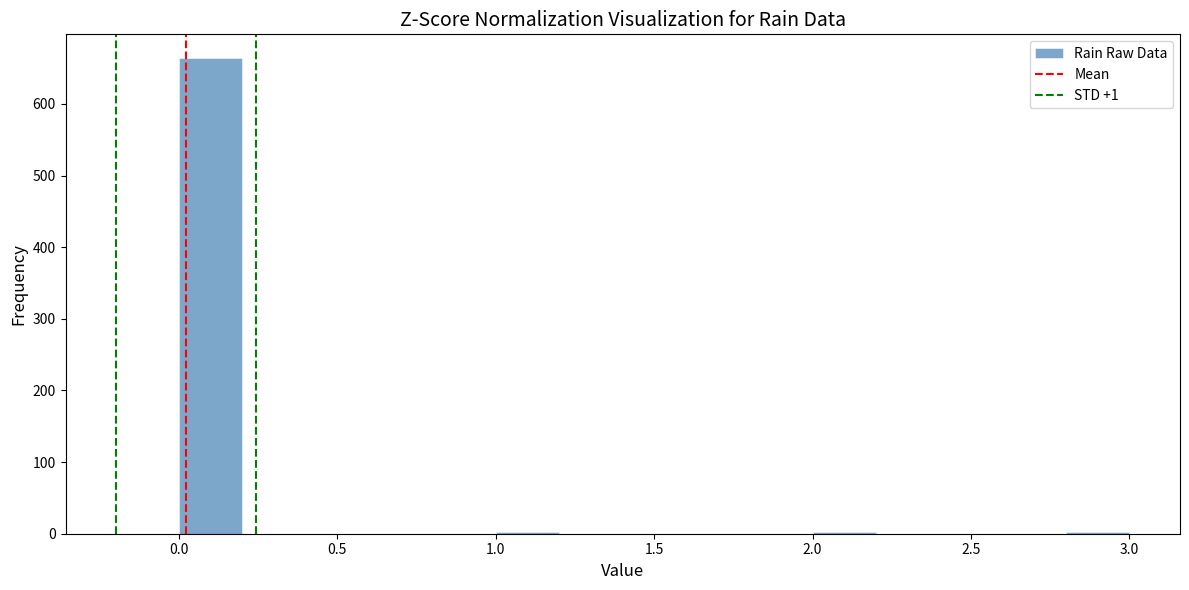

Reading left to right, list every bar in this chart as the range it spans on the x-axis followed by its height. The values are not printed on the chart, so give them approximately, as read against the axis.

0.0 to 0.2: 660
0.2 to 0.4: 0
0.4 to 0.6: 0
0.6 to 0.8: 0
0.8 to 1.0: 0
1.0 to 1.2: under 10
1.2 to 1.4: 0
1.4 to 1.6: 0
1.6 to 1.8: 0
1.8 to 2.0: 0
2.0 to 2.2: under 10
2.2 to 2.4: 0
2.4 to 2.6: 0
2.6 to 2.8: 0
2.8 to 3.0: under 10